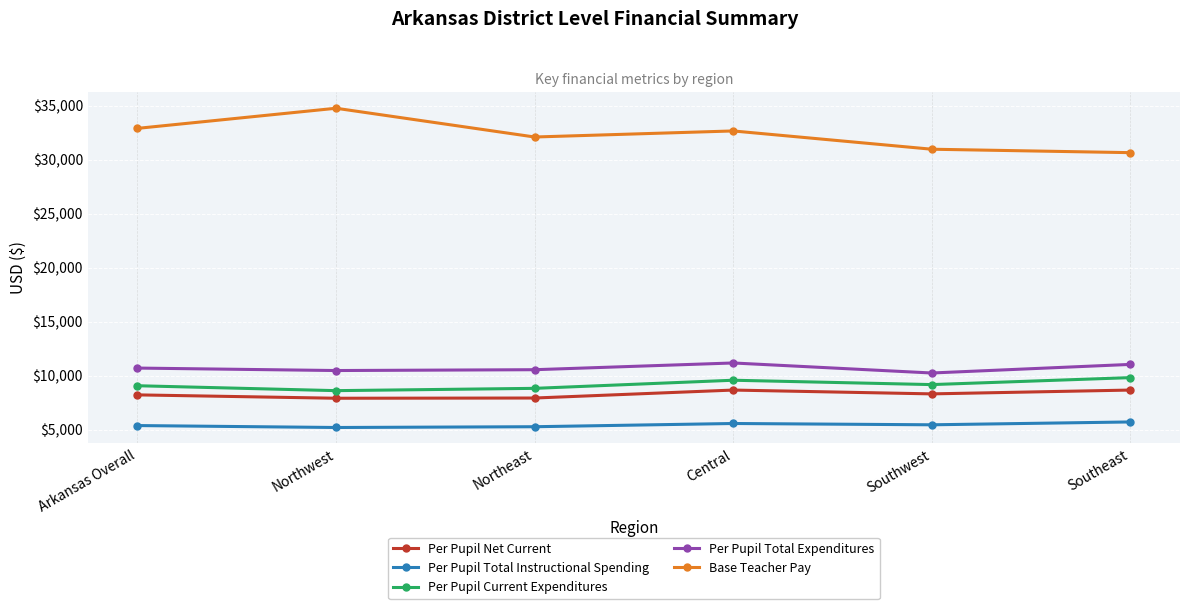

At Central, list the series in order from largest to smallest.

Base Teacher Pay, Per Pupil Total Expenditures, Per Pupil Current Expenditures, Per Pupil Net Current, Per Pupil Total Instructional Spending